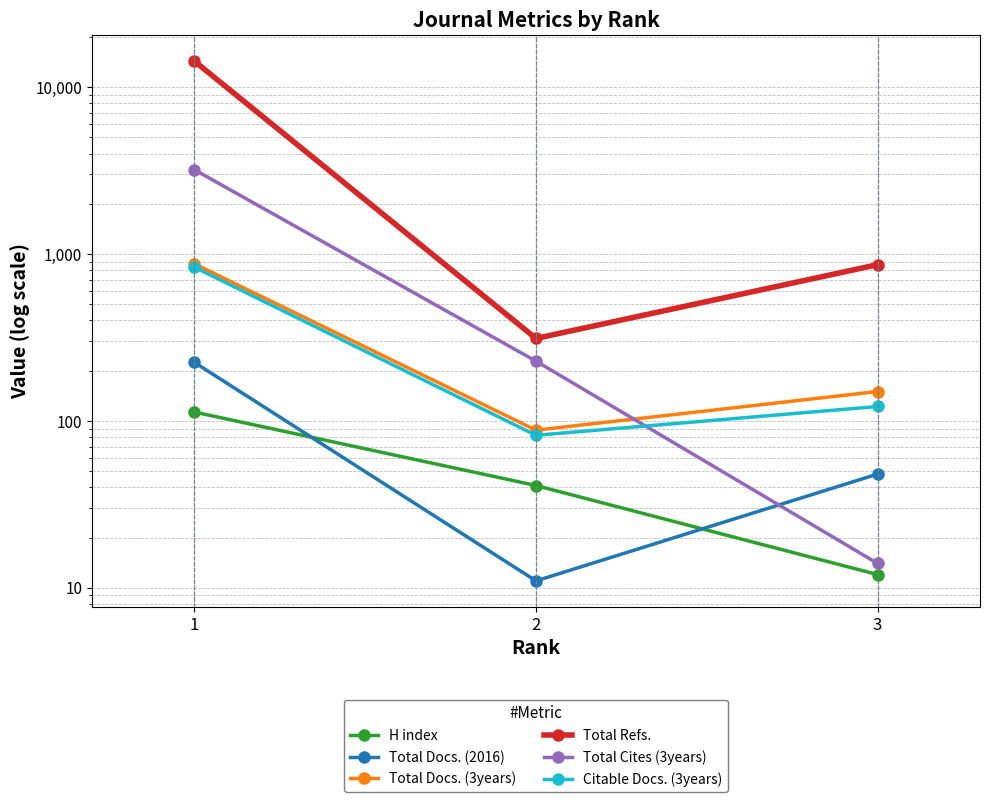

How many lines are shown in the chart?

6